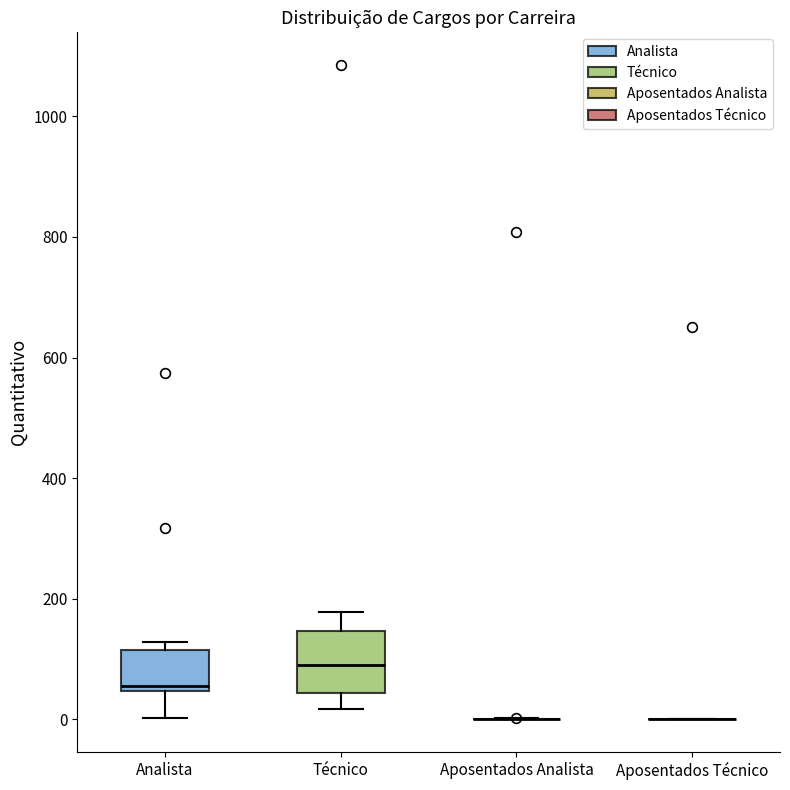

Reading left to right, read every box against the y-axis: the position of its median line, the range the box covers, and the ends of its whiskers. The values are not printed on the chart, so give them approximately, as read against the axis.

Analista: median 60, box 40 to 120, whiskers 0 to 120 (just above the box's upper edge)
Técnico: median 100, box 40 to 140, whiskers 20 to 180
Aposentados Analista: box collapsed to a line at 0, whiskers 0 to 0
Aposentados Técnico: box collapsed to a line at 0, whiskers 0 to 0